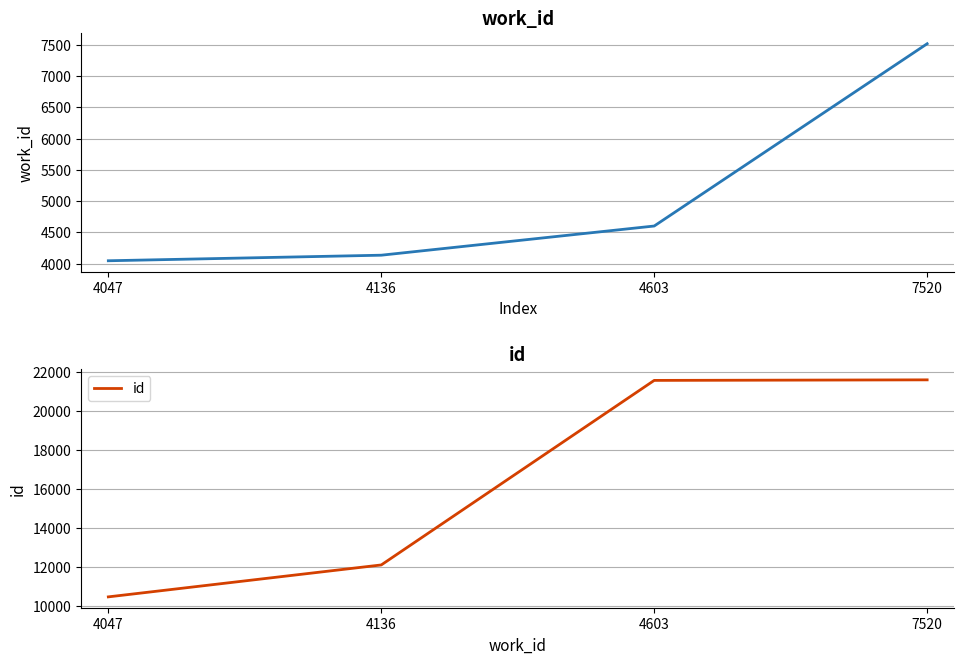

What is the lowest value of the id series?

10485